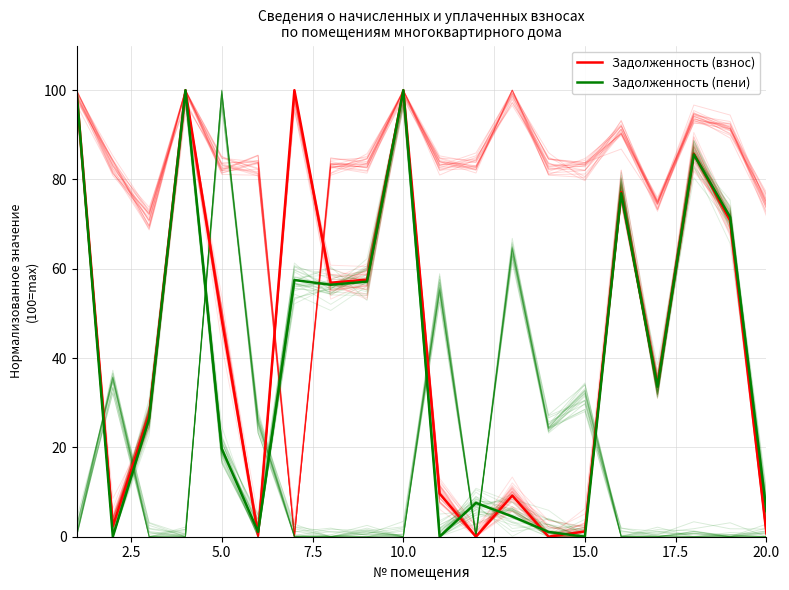

How many categories are shown in the chart?

20